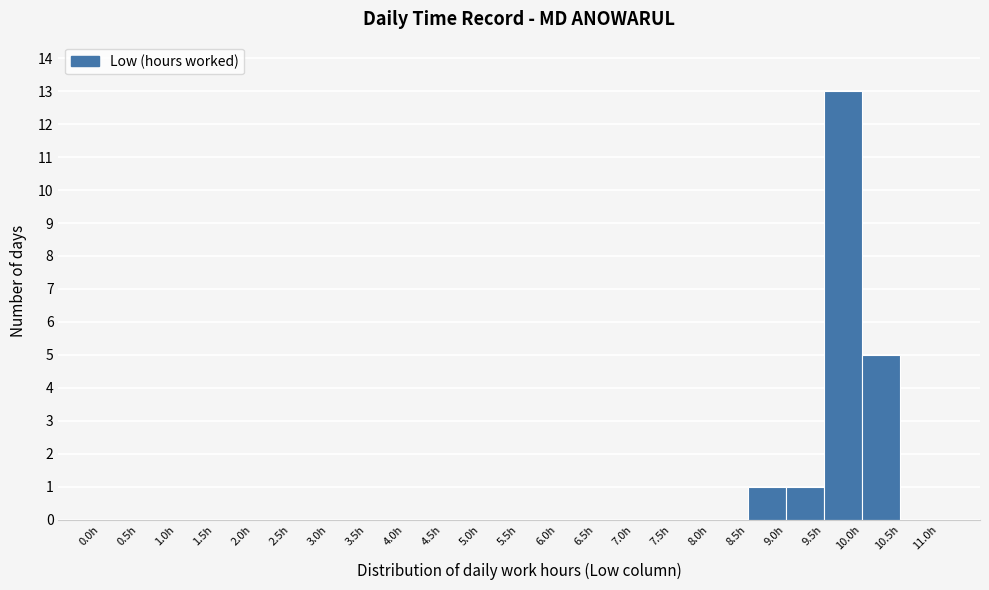

Reading left to right, transcribe this chart: for each bar, give the range it covers on the x-axis and its height. The values are not printed on the chart, so give them approximately, as read against the axis.

0.0 to 0.5: 0
0.5 to 1.0: 0
1.0 to 1.5: 0
1.5 to 2.0: 0
2.0 to 2.5: 0
2.5 to 3.0: 0
3.0 to 3.5: 0
3.5 to 4.0: 0
4.0 to 4.5: 0
4.5 to 5.0: 0
5.0 to 5.5: 0
5.5 to 6.0: 0
6.0 to 6.5: 0
6.5 to 7.0: 0
7.0 to 7.5: 0
7.5 to 8.0: 0
8.0 to 8.5: 0
8.5 to 9.0: 1
9.0 to 9.5: 1
9.5 to 10.0: 13
10.0 to 10.5: 5
10.5 to 11.0: 0